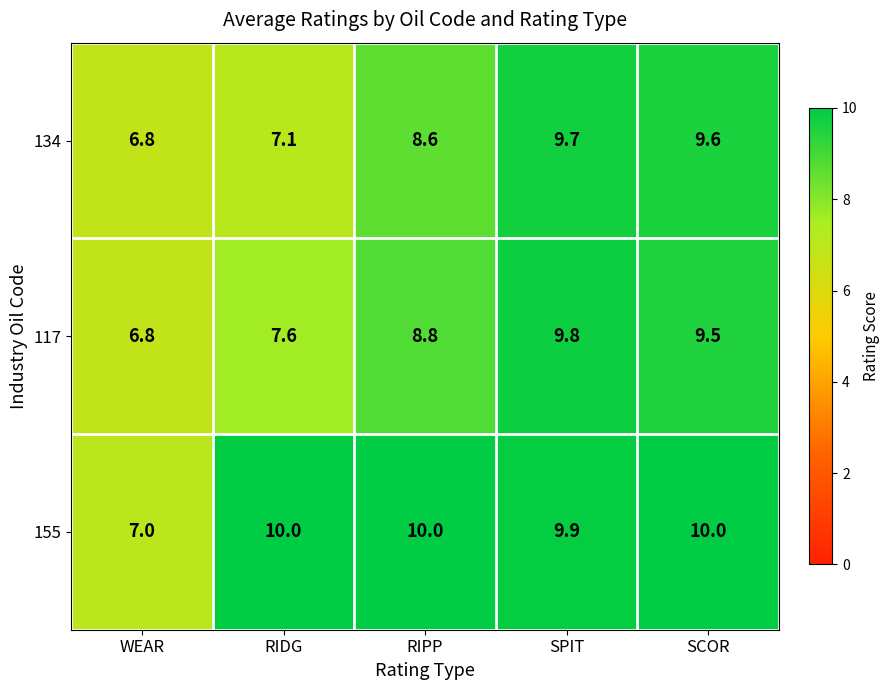

What is the greatest value displayed?

10.0